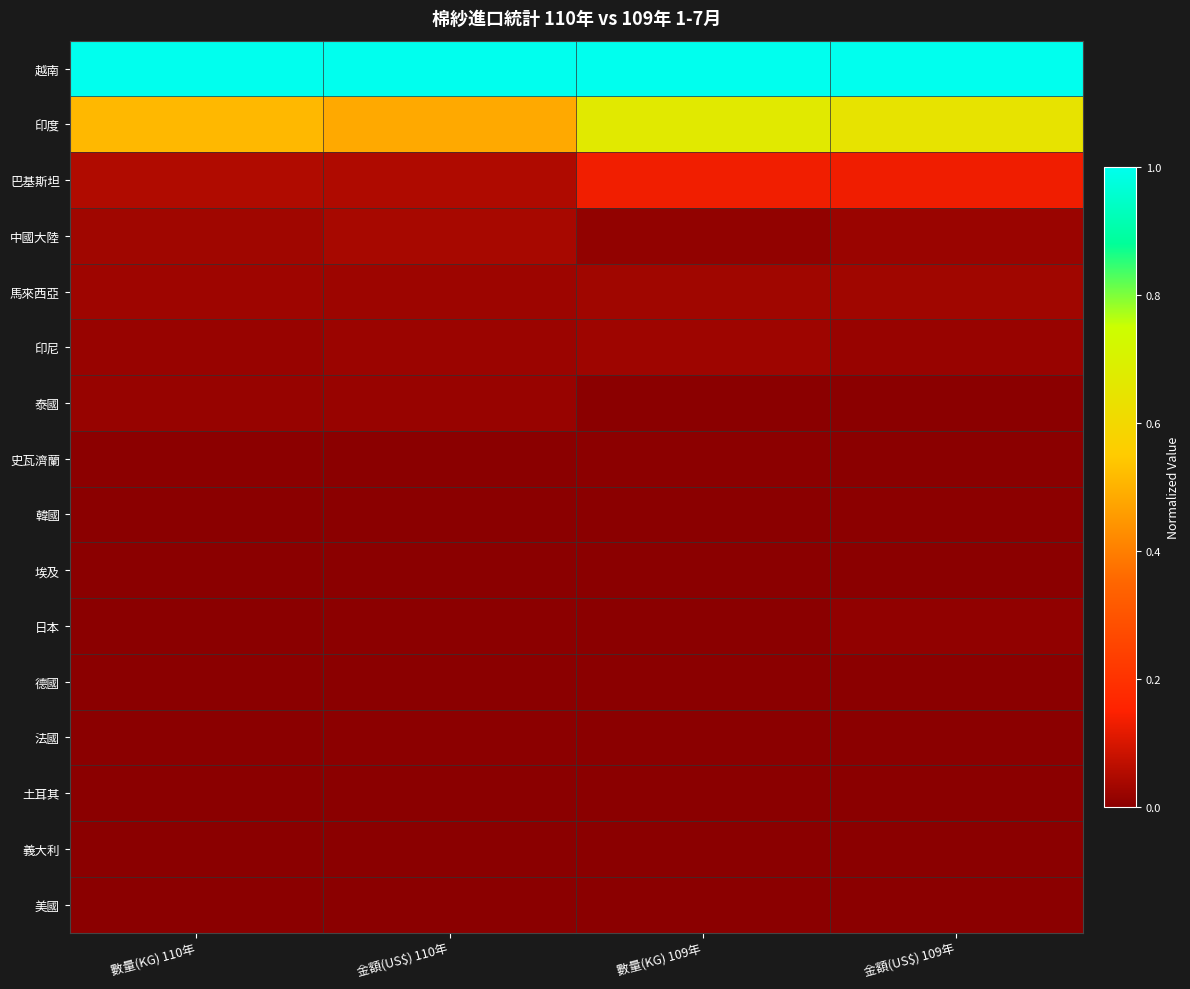

Which label corresponds to the largest value in the chart?

數量(KG) 110年